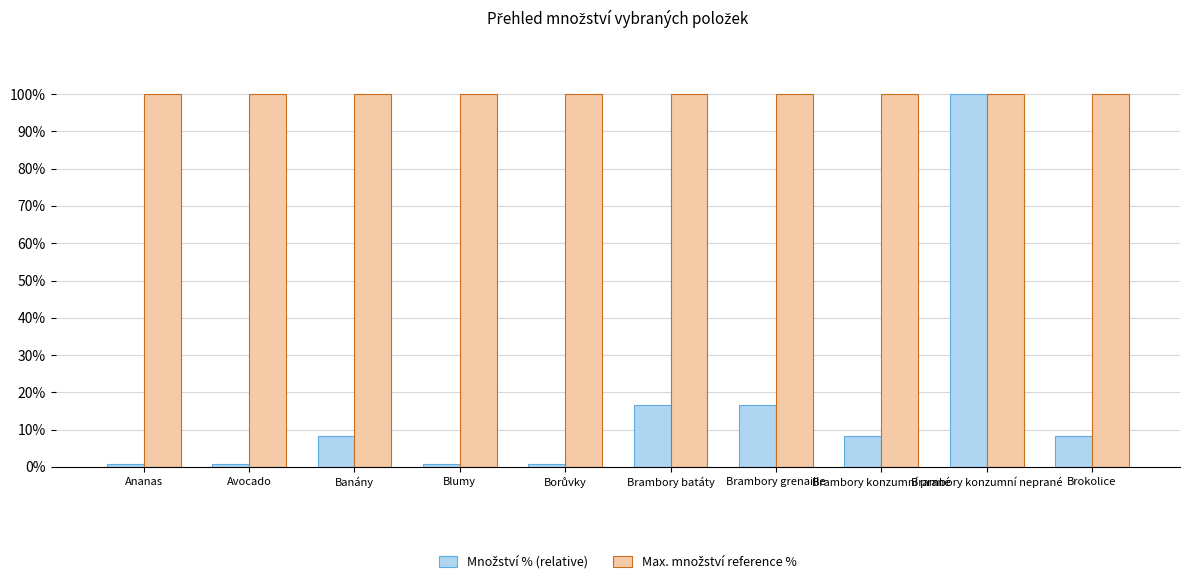

At which category is the sum across all series the highest?

Brambory konzumní neprané